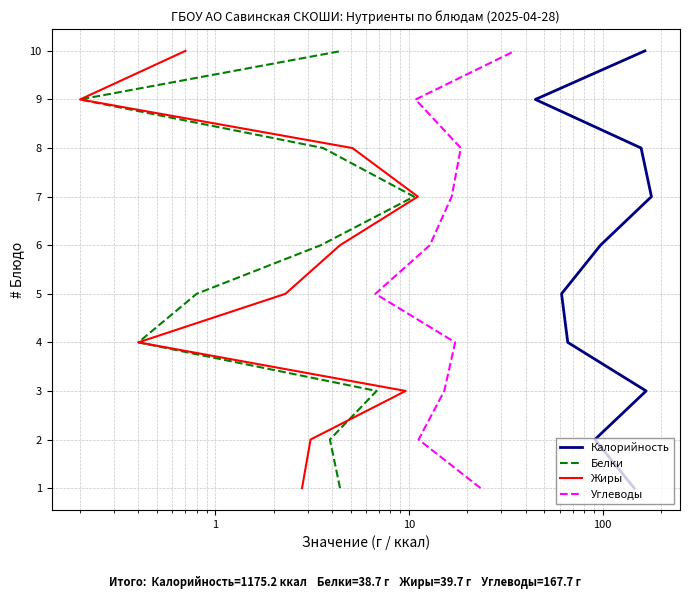

What is the approximate value of Калорийность at 100?

5